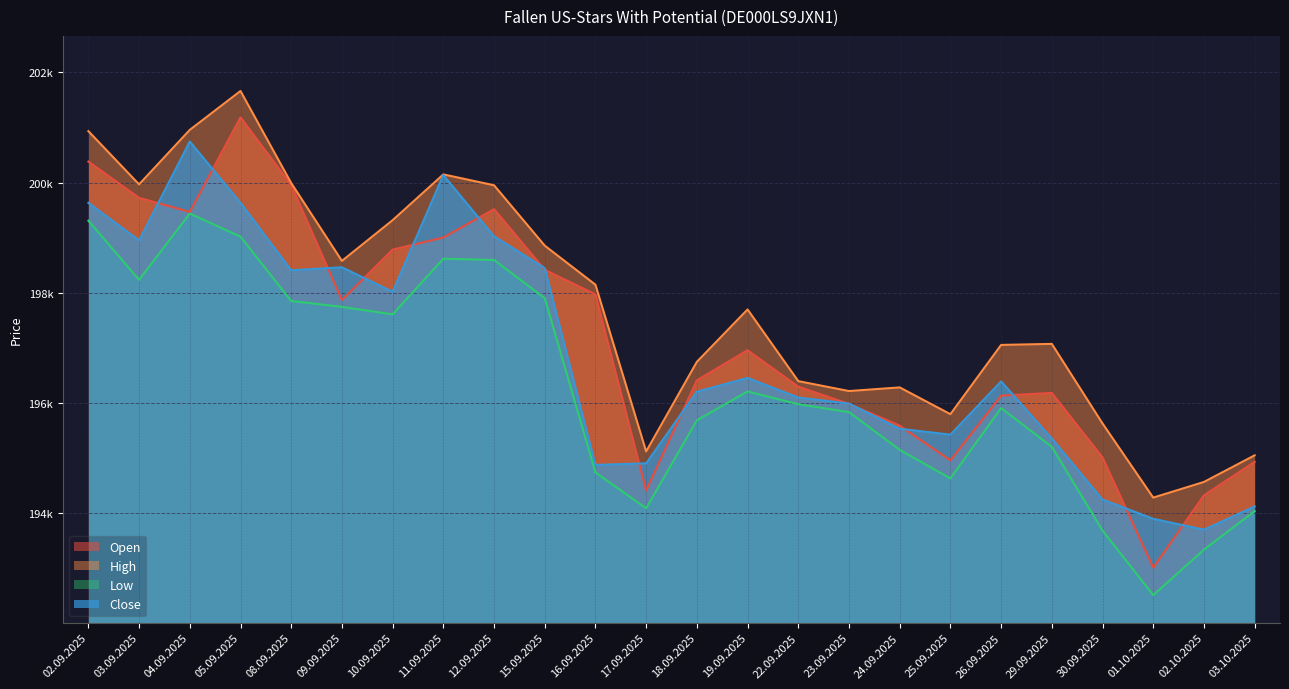

What are all the series names shown in the legend?

Open, High, Low, Close